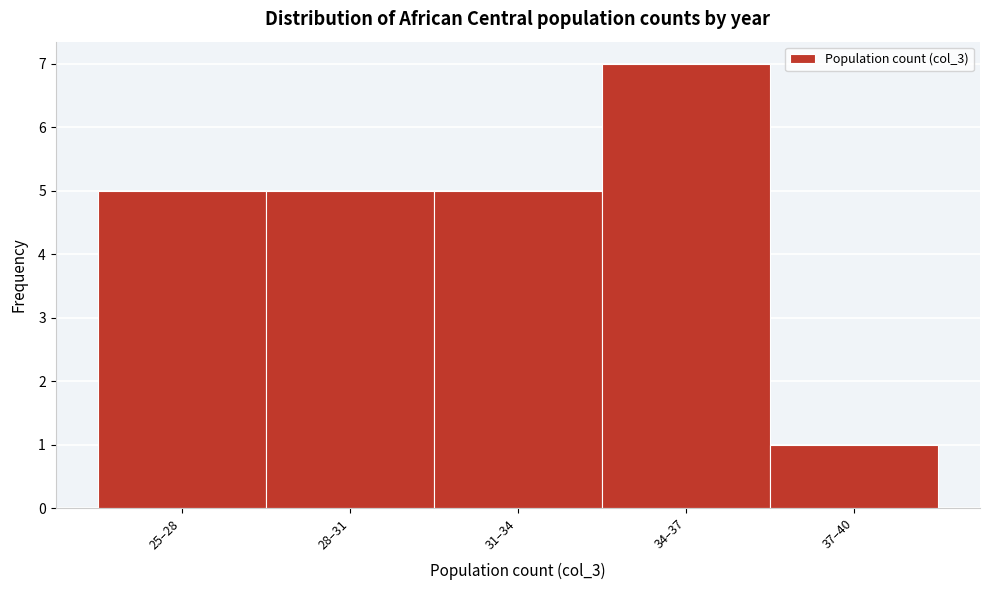

Reading left to right, transcribe all the data shown in this chart.

25–28=5	28–31=5	31–34=5	34–37=7	37–40=1